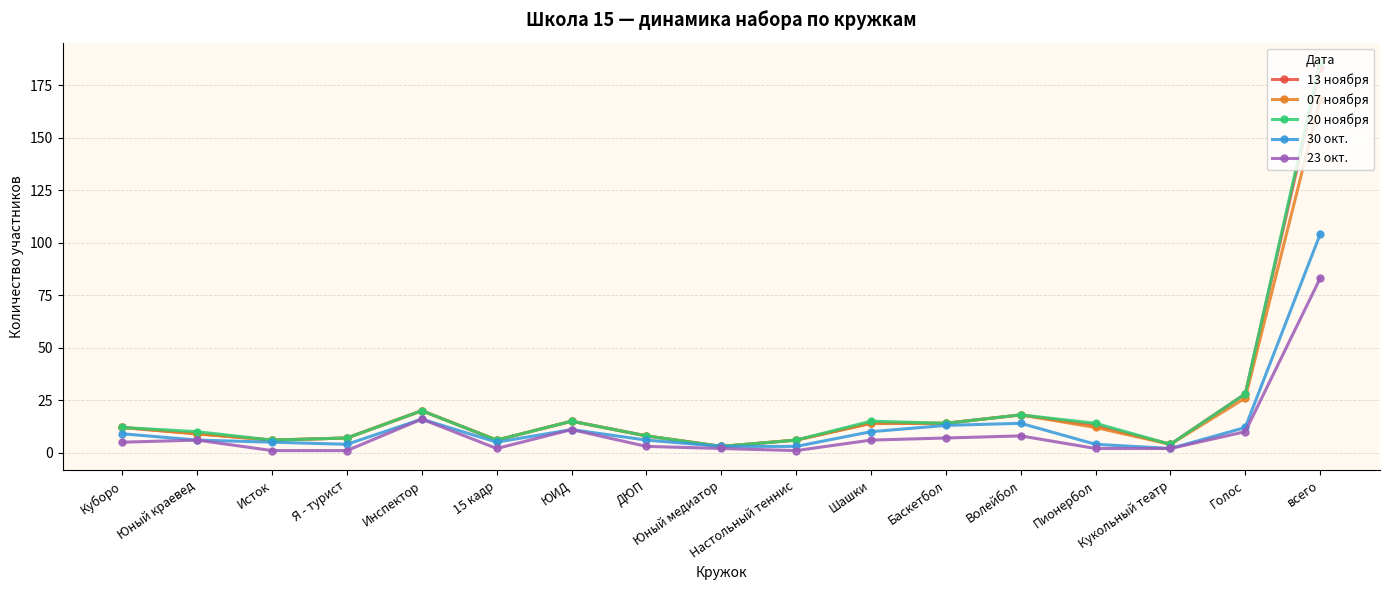

True or false: 13 ноября has more than 1 points higher than both neighbors.

True